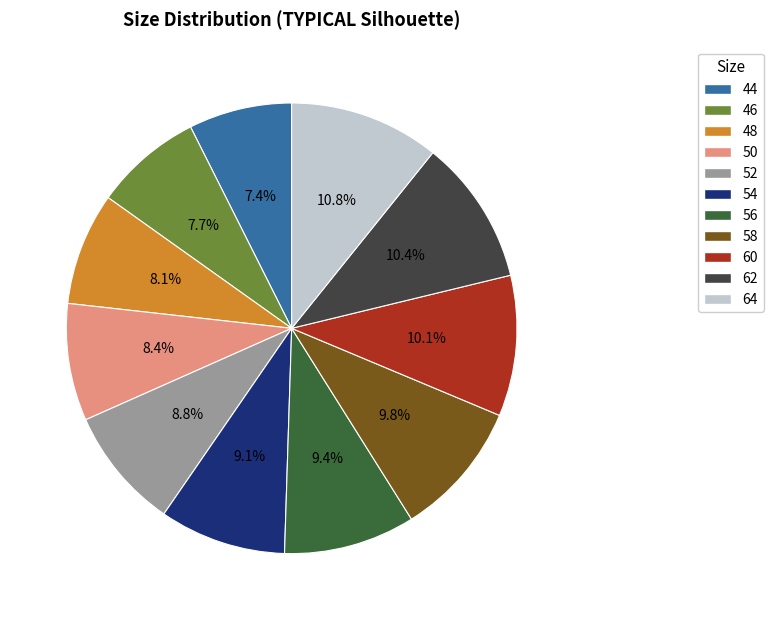

The 46 slice represents 8% of the pie. True or false?

True